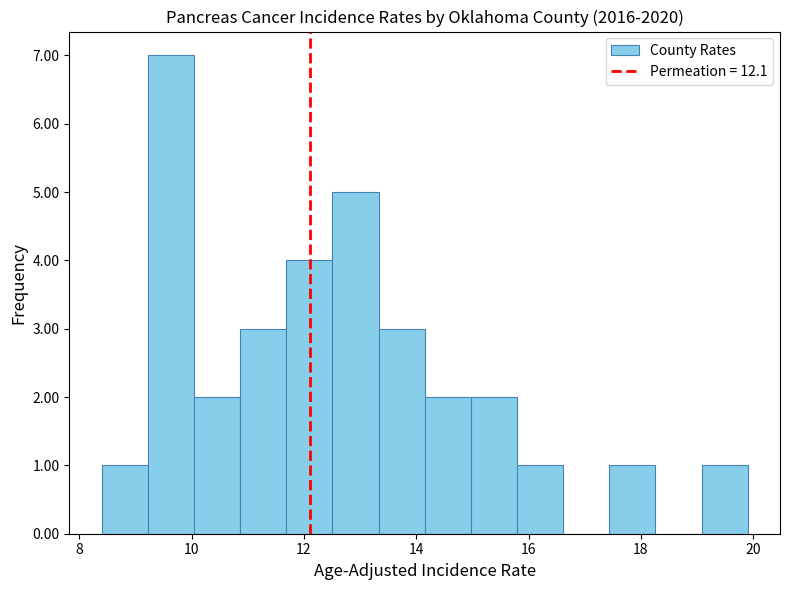

Reading left to right, list every bar in this chart as the range it spans on the x-axis followed by its height. Neither the bar edges nor the heights are printed on the chart, so give them approximately, as read against the axes.

8.4 to 9.2: 1
9.2 to 10.0: 7
10.0 to 10.8: 2
10.8 to 11.6: 3
11.6 to 12.6: 4
12.6 to 13.4: 5
13.4 to 14.2: 3
14.2 to 15.0: 2
15.0 to 15.8: 2
15.8 to 16.6: 1
16.6 to 17.4: 0
17.4 to 18.2: 1
18.2 to 19.0: 0
19.0 to 20.0: 1